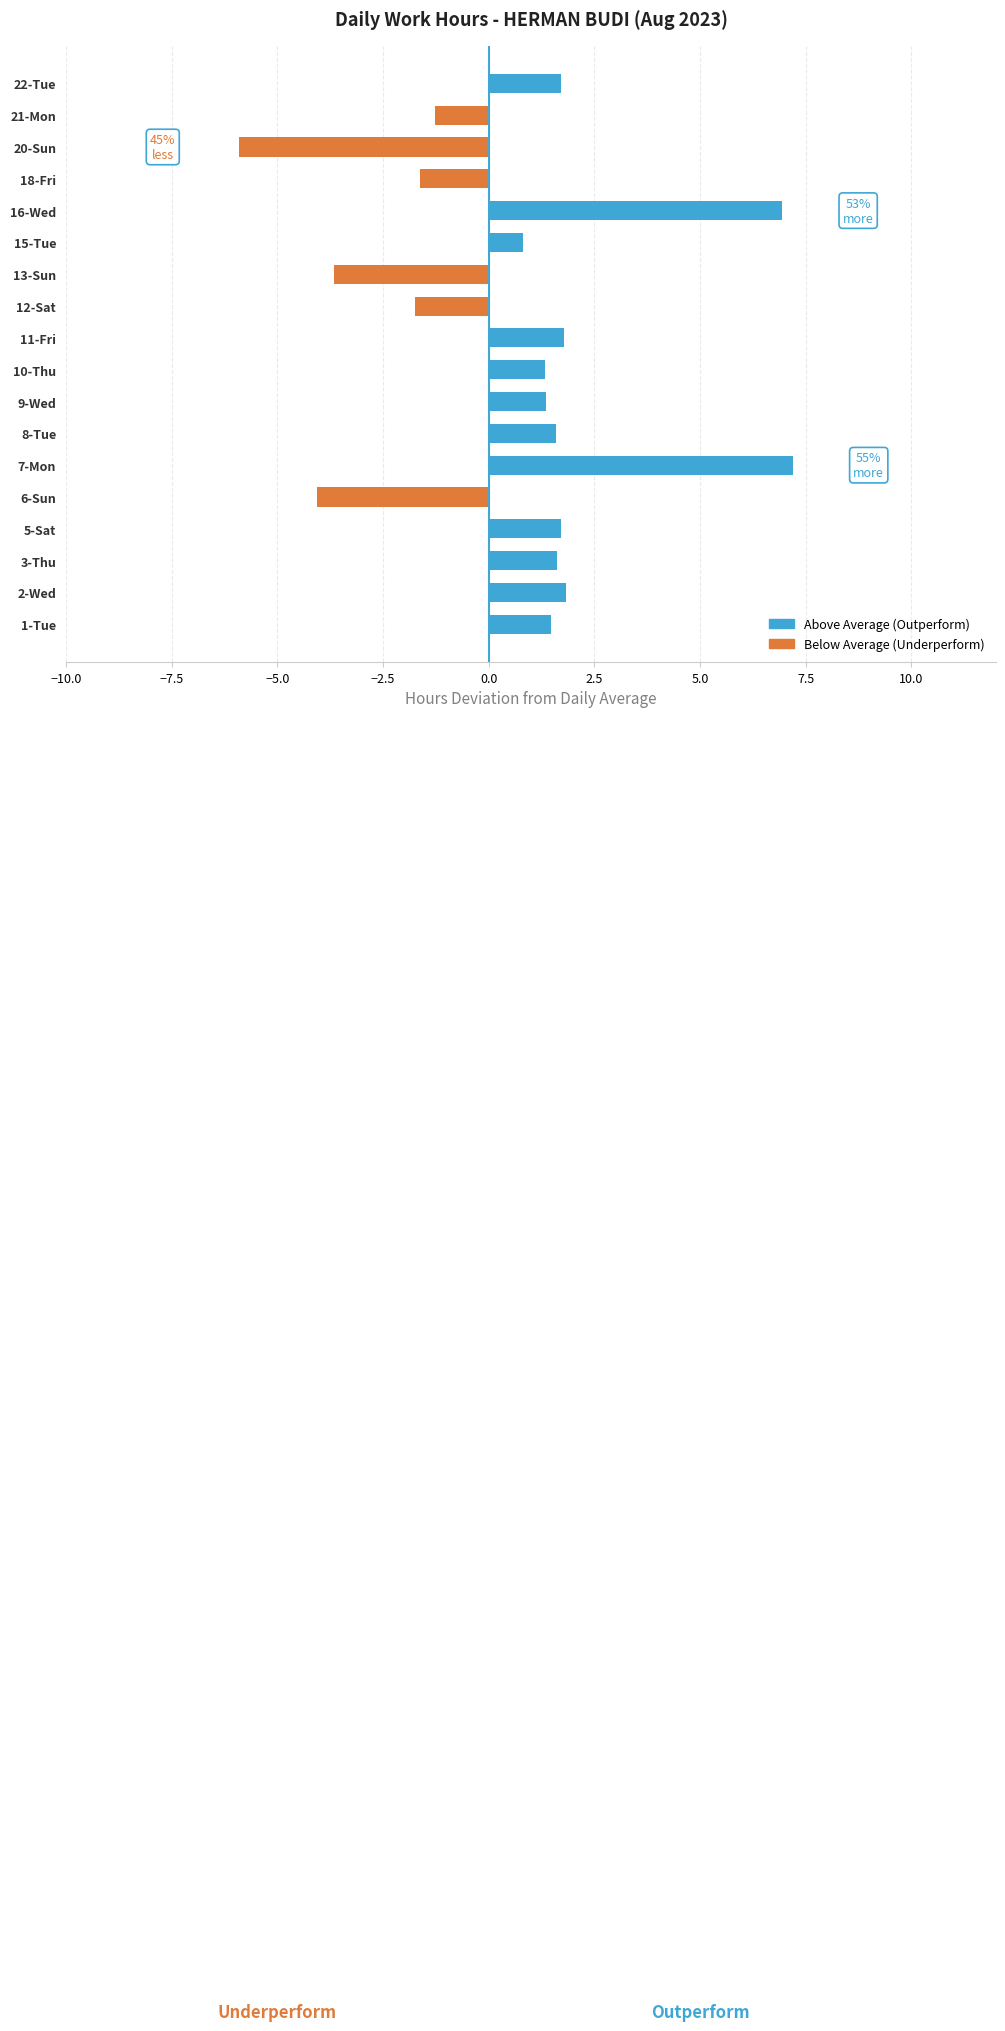

Where is the data nearest to the value 0?

15-Tue